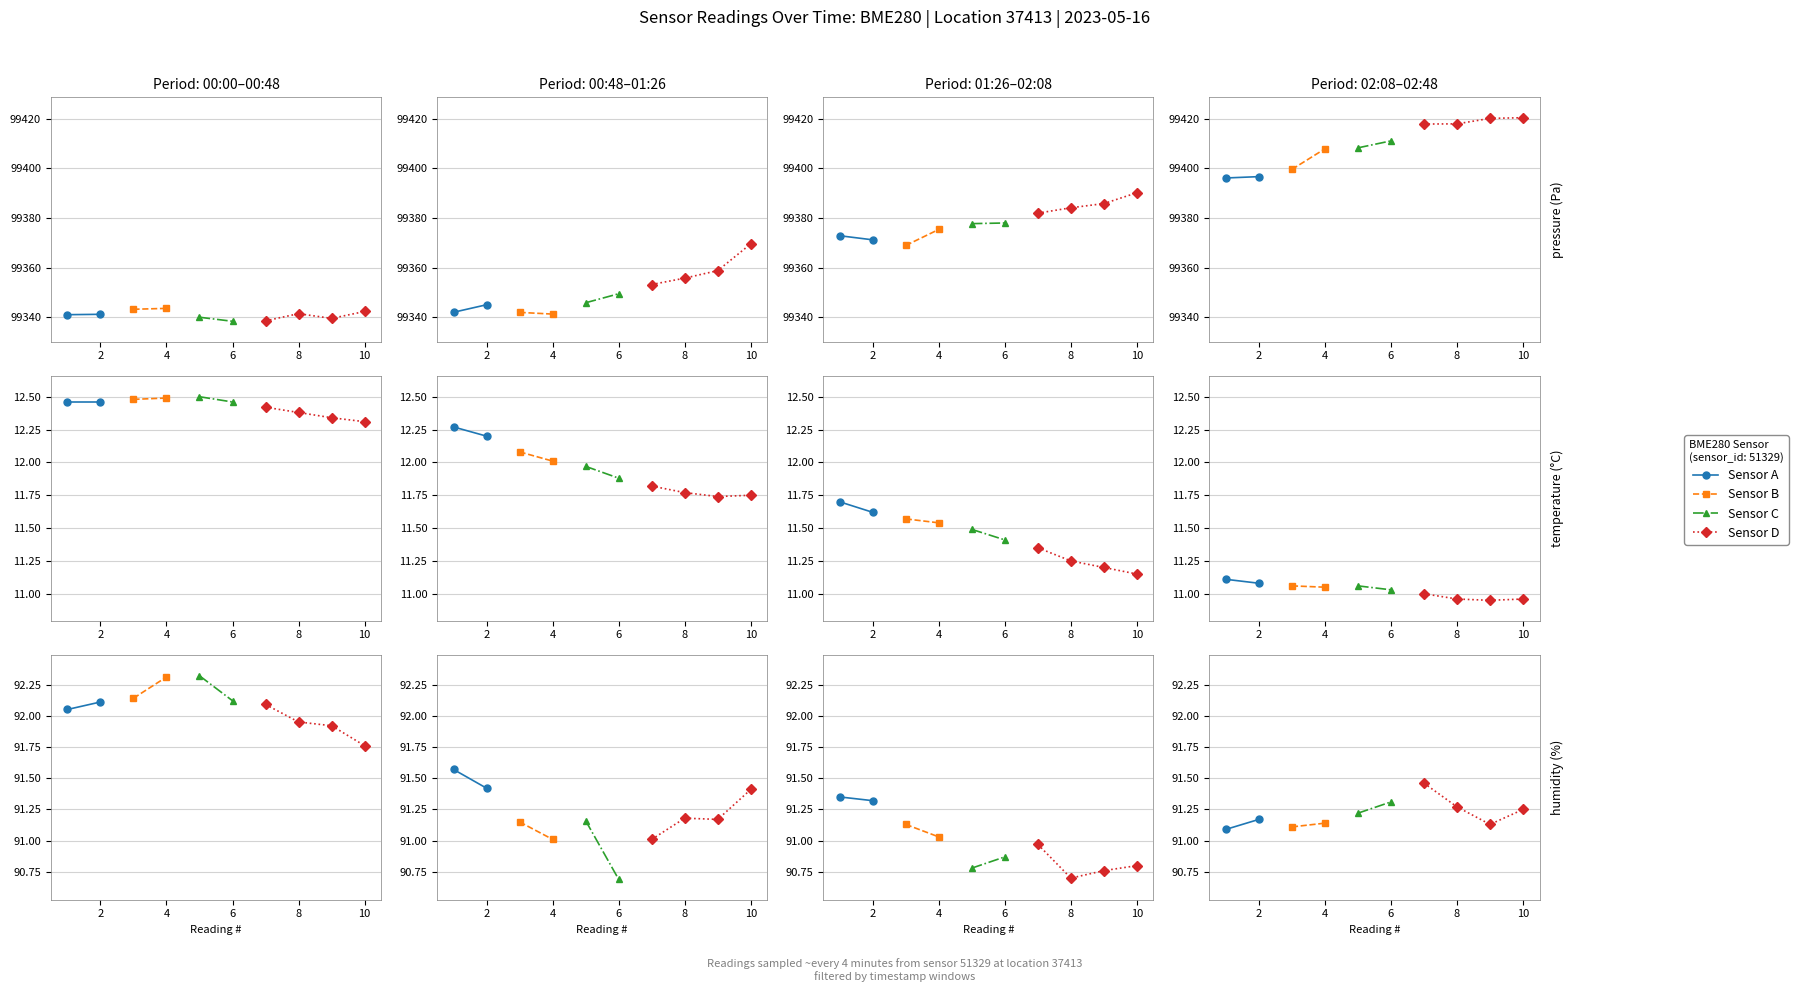

True or false: pressure and humidity intersect in this chart.

False